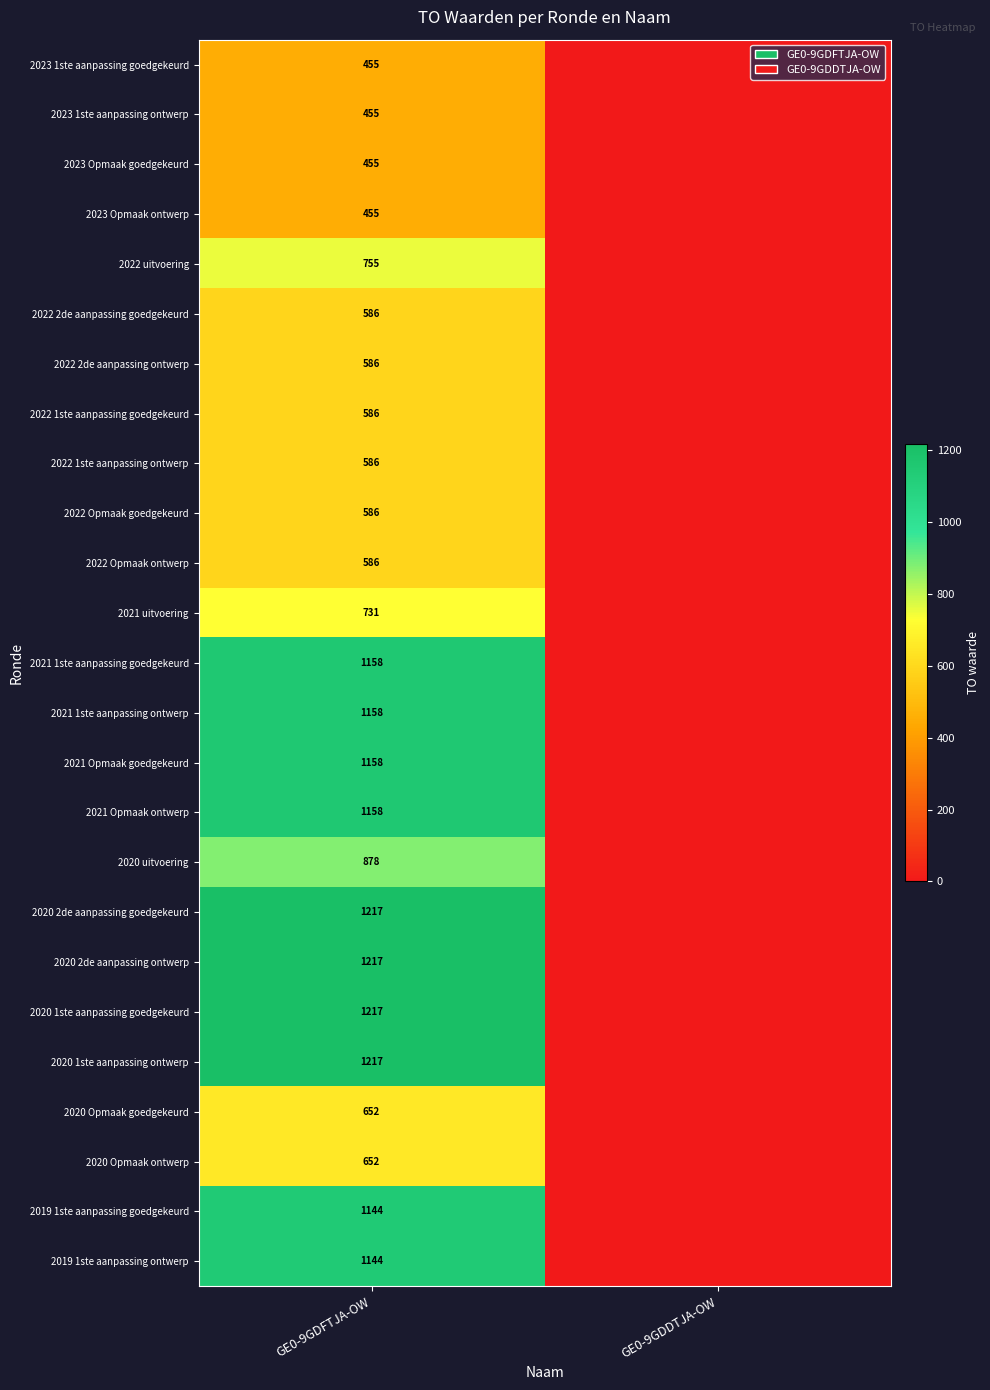

The value of 2023 Opmaak goedgekeurd at GE0-9GDFTJA-OW is 455. True or false?

True